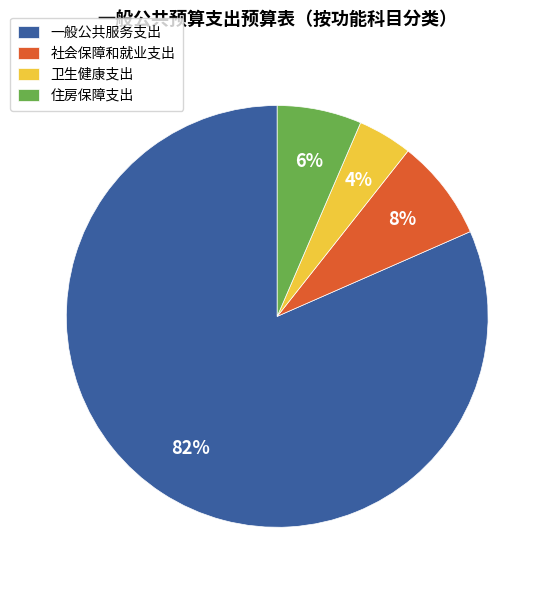

Between 一般公共服务支出 and 卫生健康支出, which is larger?

一般公共服务支出